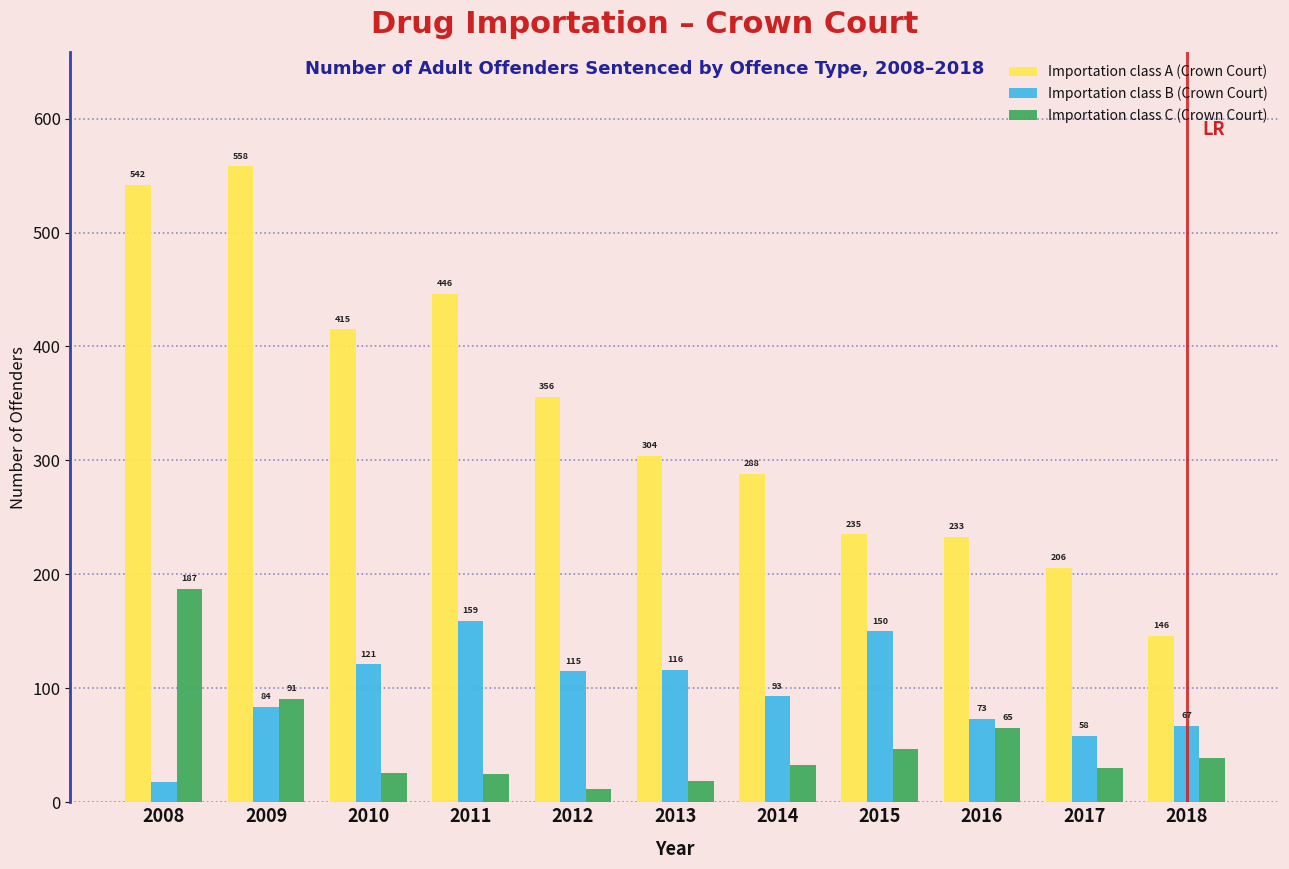

Reading left to right, transcribe all the data shown in this chart.

Importation class A (Crown Court): 2008=542	2009=558	2010=415	2011=446	2012=356	2013=304	2014=288	2015=235	2016=233	2017=206	2018=146
Importation class B (Crown Court): 2008=18	2009=84	2010=121	2011=159	2012=115	2013=116	2014=93	2015=150	2016=73	2017=58	2018=67
Importation class C (Crown Court): 2008=187	2009=91	2010=26	2011=25	2012=12	2013=19	2014=33	2015=47	2016=65	2017=30	2018=39